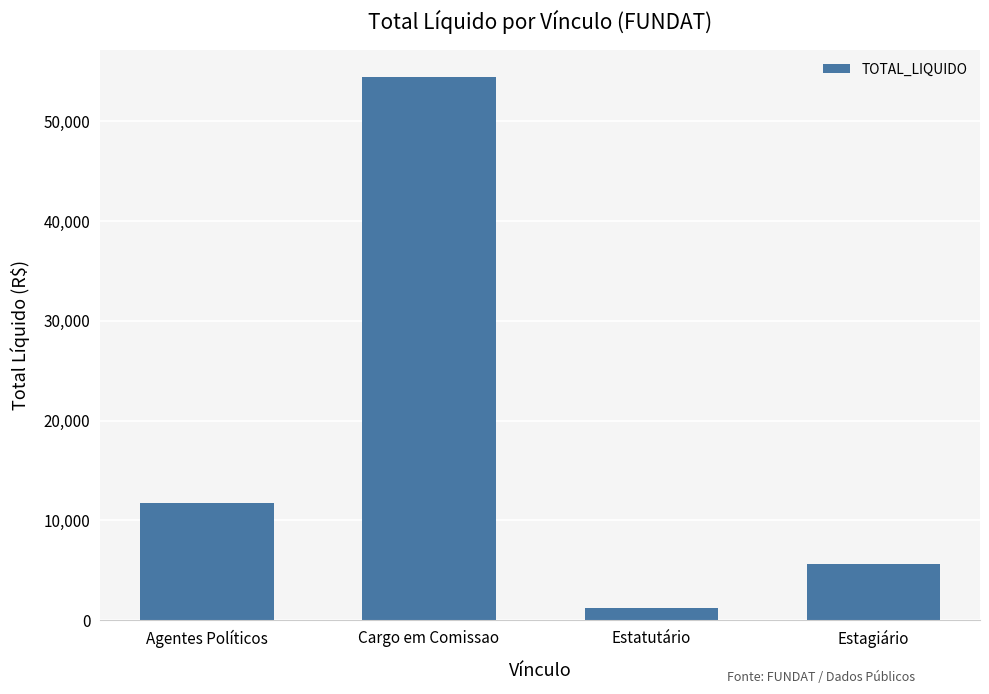

What is the ratio of the value at Estagiário to the value at Estatutário?

4.8